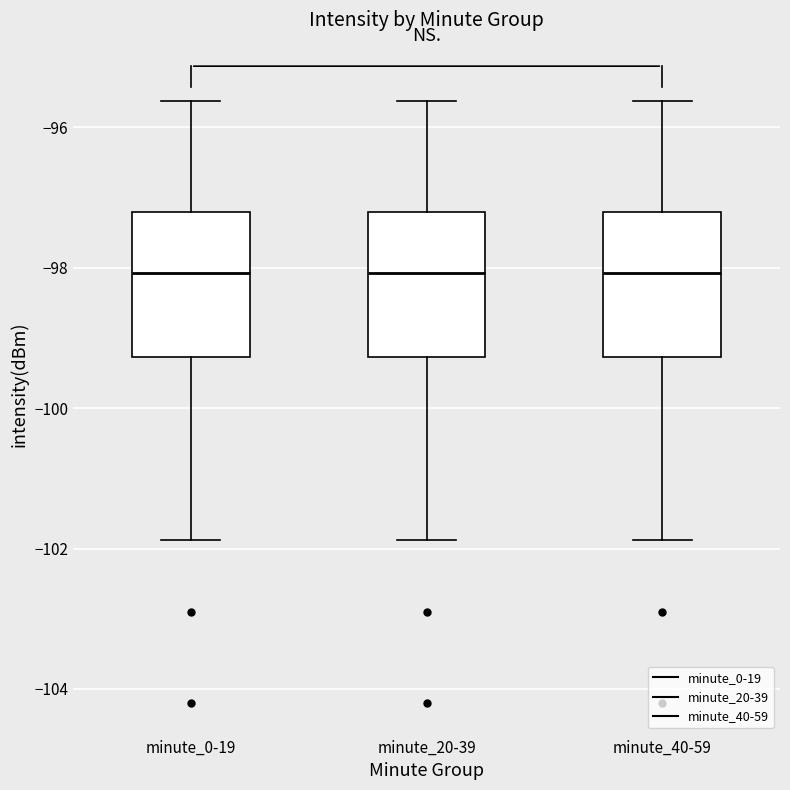

Where is the lower edge of the box for minute_40-59 on the y-axis? The values are not printed on the chart, so give them approximately, as read against the axis.

-99.2